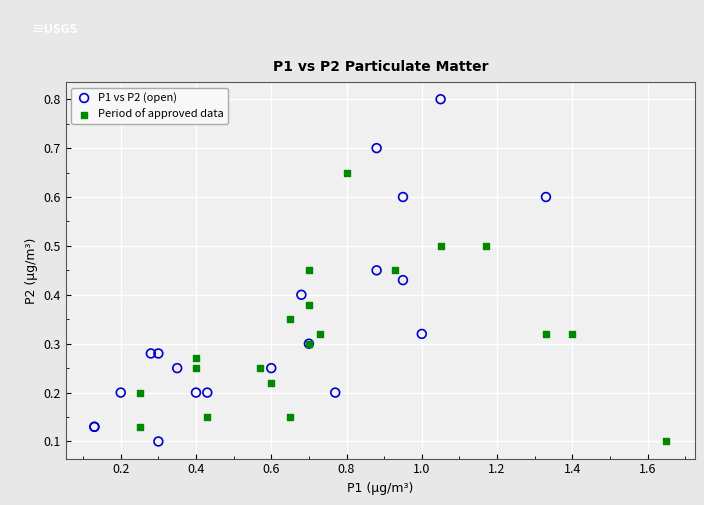

Which series reaches the maximum Y coordinate?

P1 vs P2 (open)